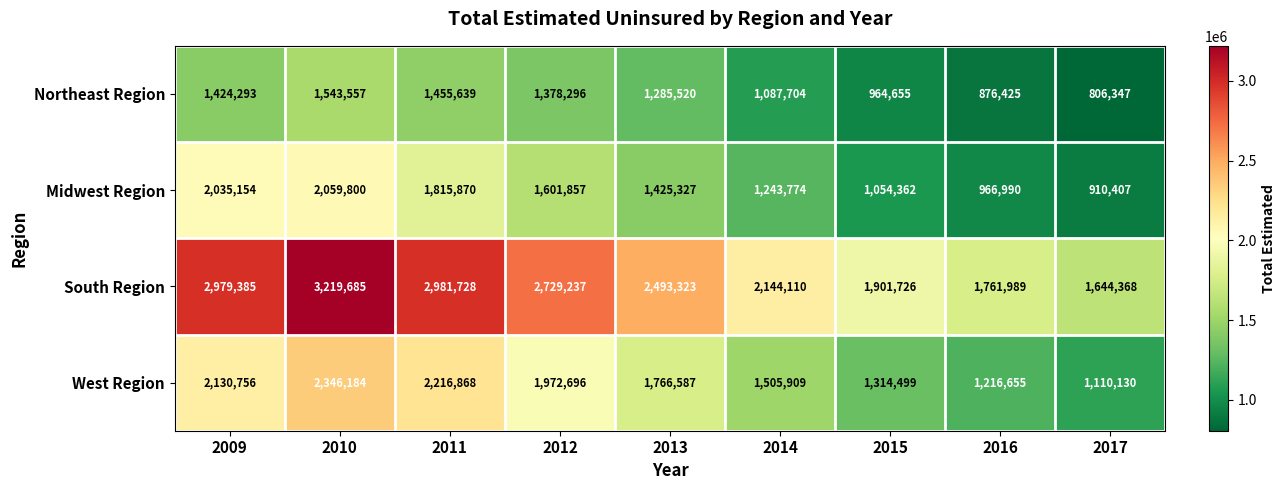

The Northeast Region series shows 766436 at 2012. True or false?

False